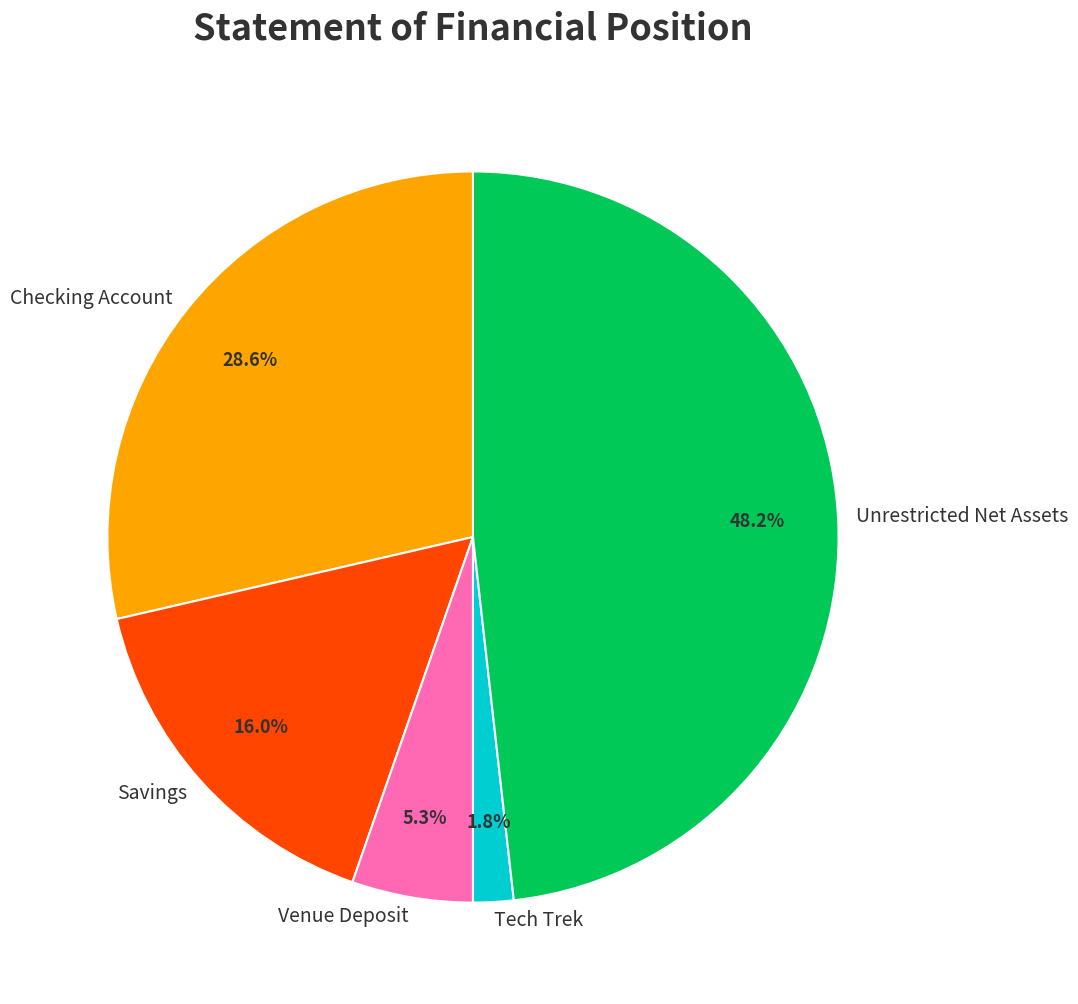

To the nearest percent, what is the average slice percentage?

20%